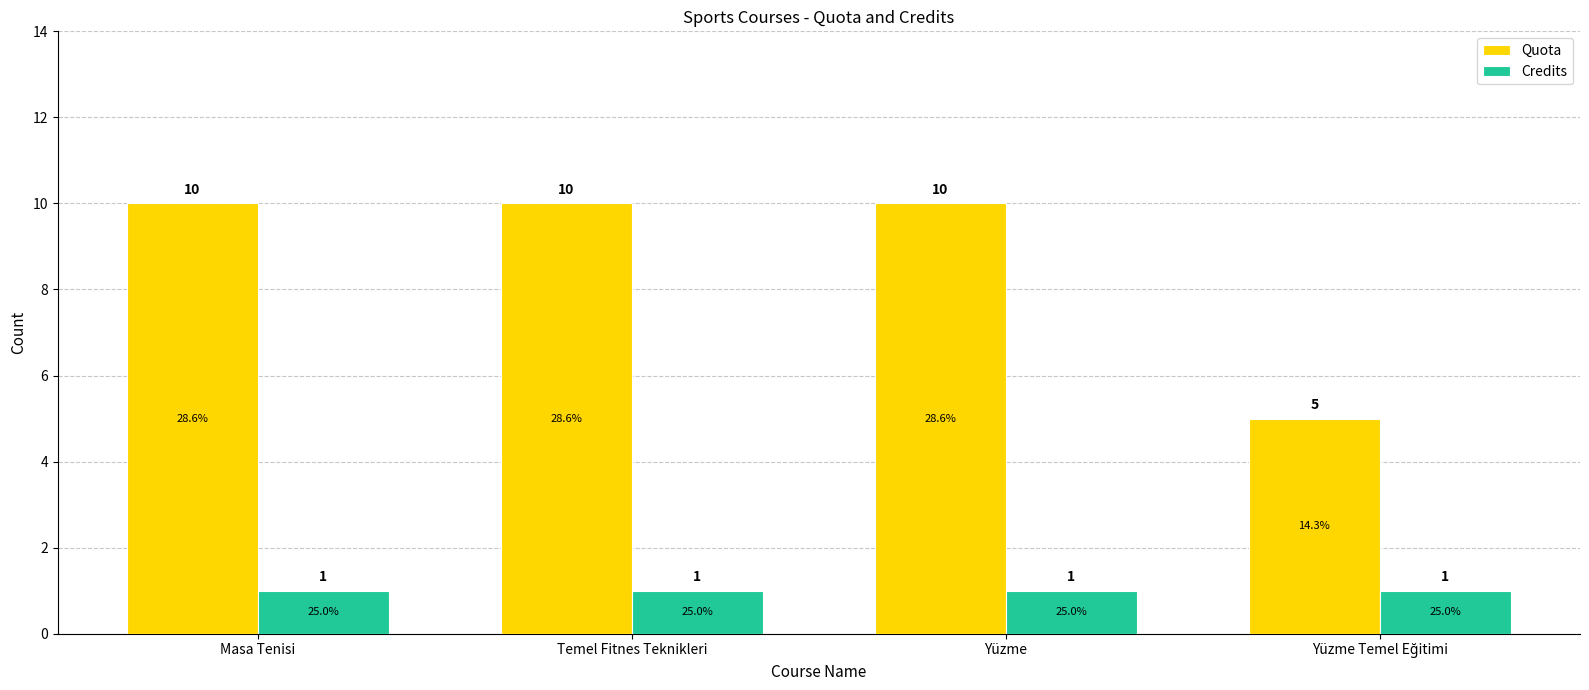

Does the chart contain any negative values?

No